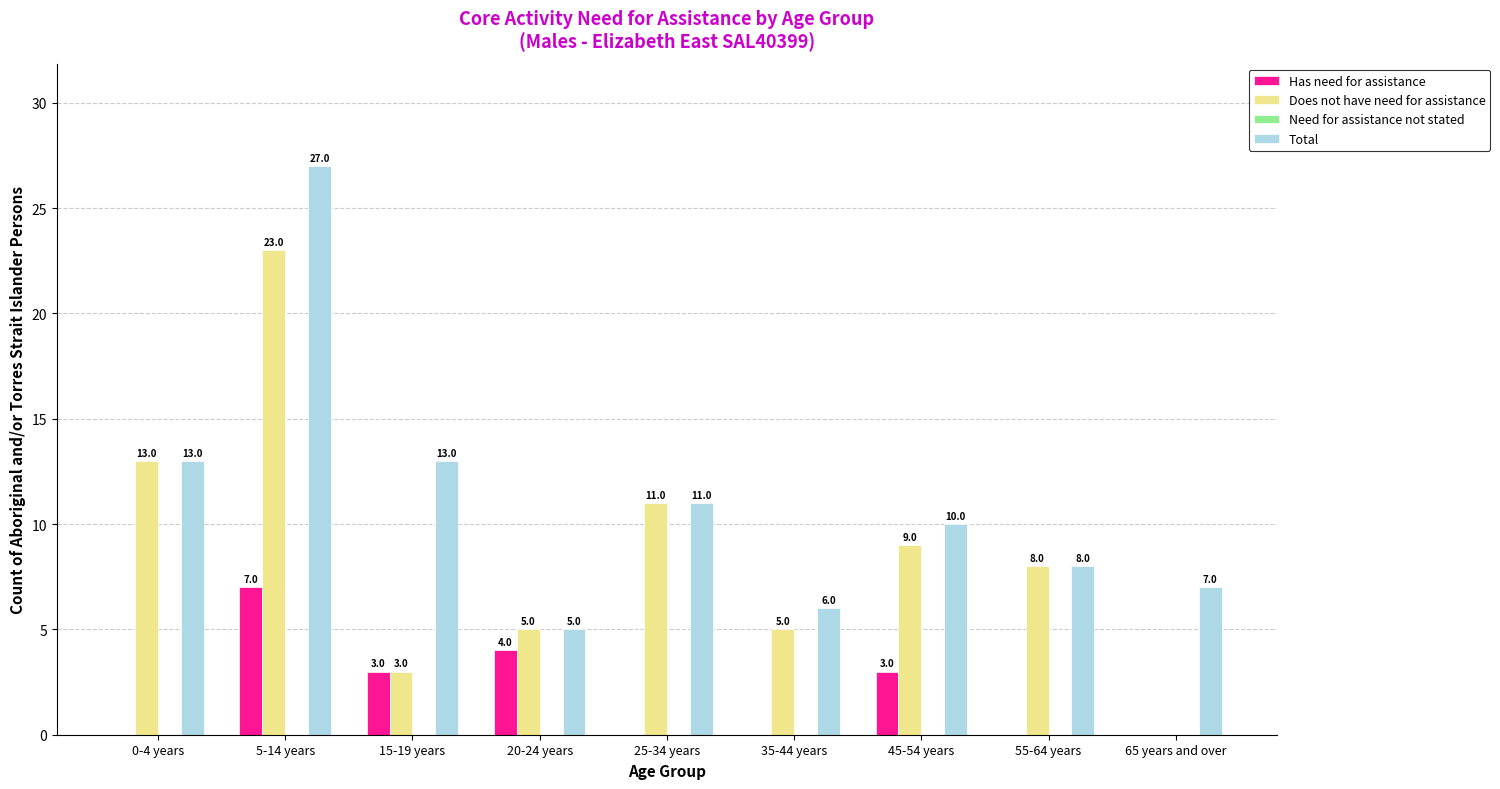

Reading left to right, extract all data points from this chart.

Has need for assistance: 0-4 years=0	5-14 years=7	15-19 years=3	20-24 years=4	25-34 years=0	35-44 years=0	45-54 years=3	55-64 years=0	65 years and over=0
Does not have need for assistance: 0-4 years=13	5-14 years=23	15-19 years=3	20-24 years=5	25-34 years=11	35-44 years=5	45-54 years=9	55-64 years=8	65 years and over=0
Total: 0-4 years=13	5-14 years=27	15-19 years=13	20-24 years=5	25-34 years=11	35-44 years=6	45-54 years=10	55-64 years=8	65 years and over=7